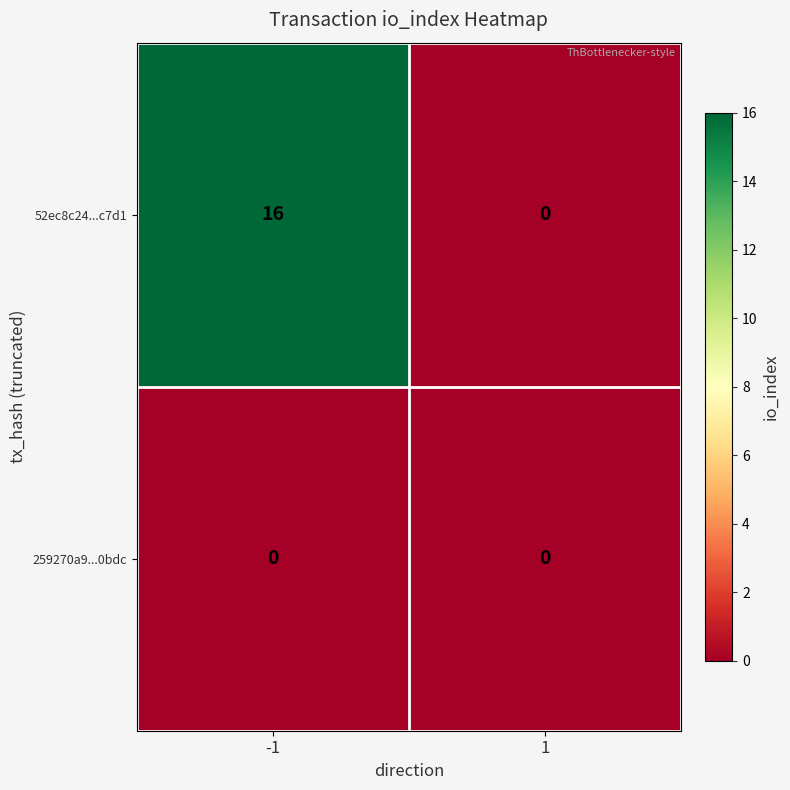

Which series has the widest spread of values?

52ec8c24...c7d1